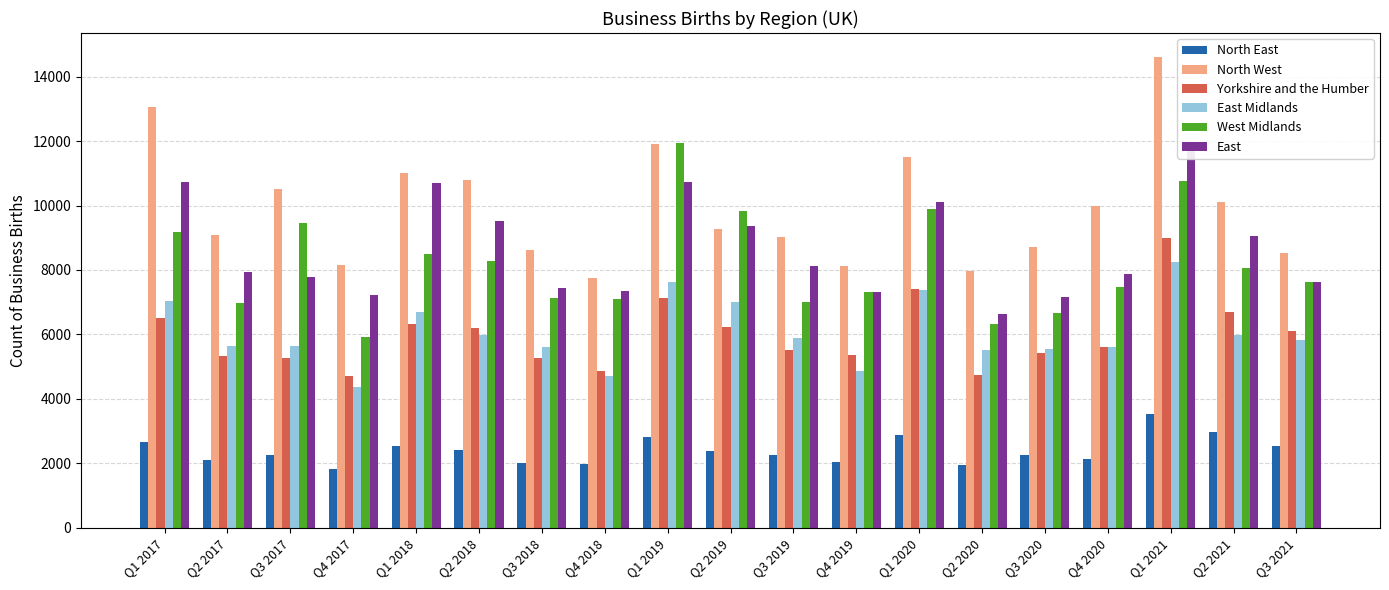

Rank the series at Q4 2019 from highest to lowest value.

North West, West Midlands, East, Yorkshire and the Humber, East Midlands, North East